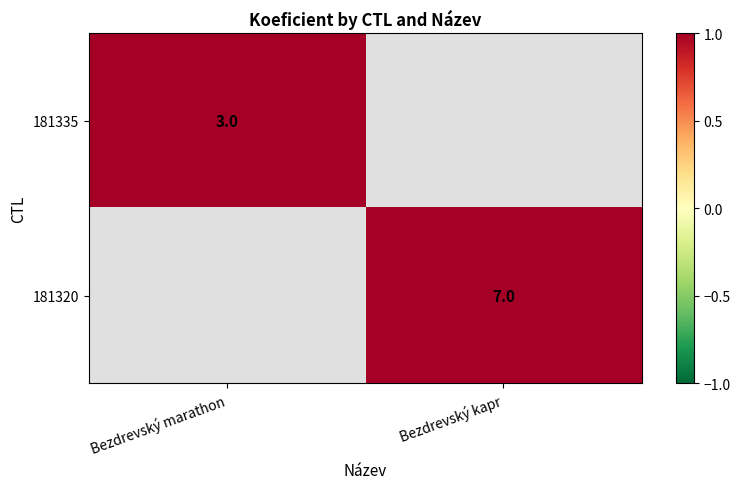

The 181335 series shows 0.7 at Bezdrevský marathon. True or false?

False